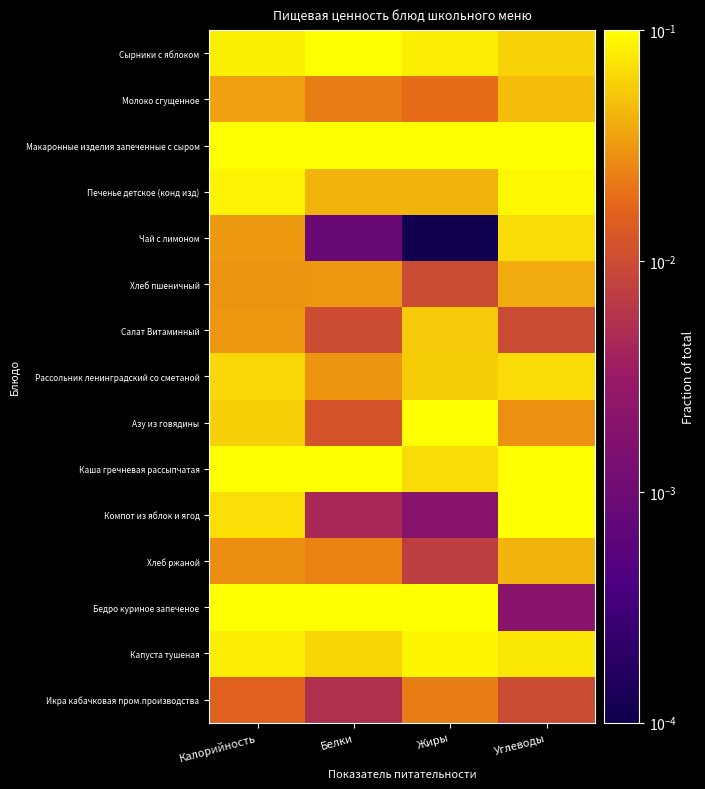

What is the total value across all series at Калорийность?

1.0